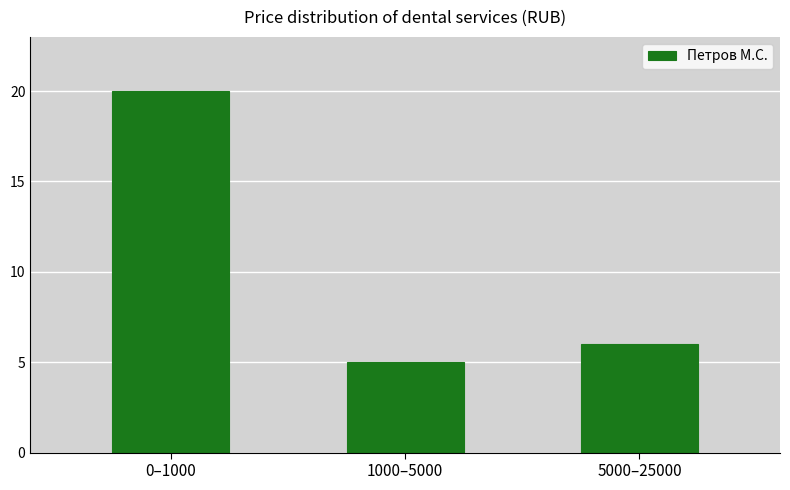

Reading left to right, transcribe all the data shown in this chart.

20	5	6